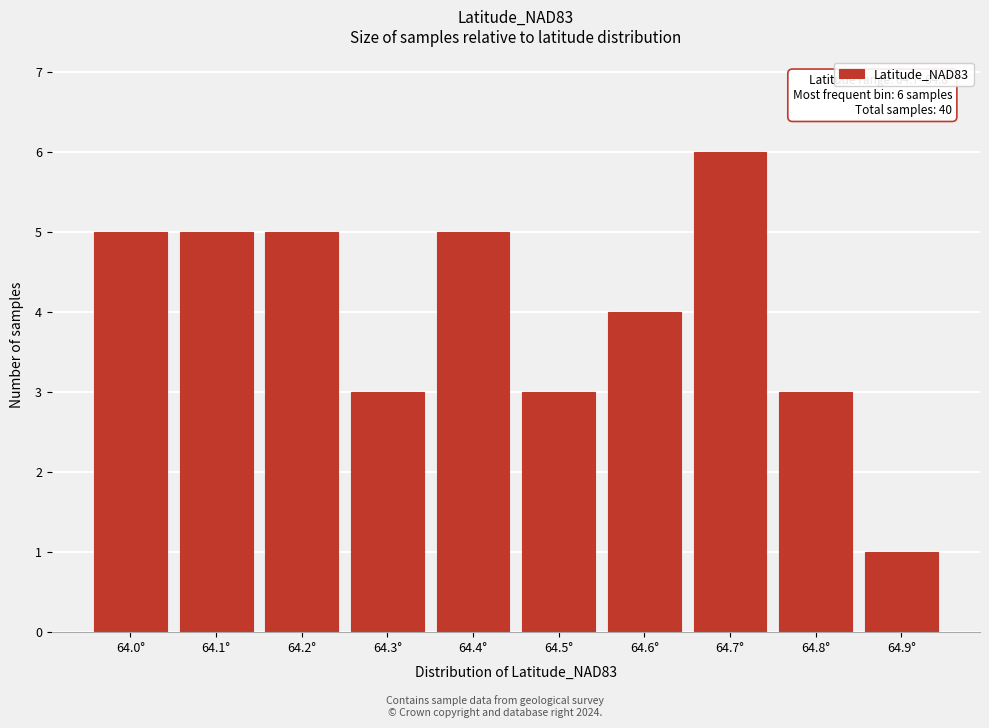

Reading left to right, extract all data points from this chart.

64.0°=5	64.1°=5	64.2°=5	64.3°=3	64.4°=5	64.5°=3	64.6°=4	64.7°=6	64.8°=3	64.9°=1